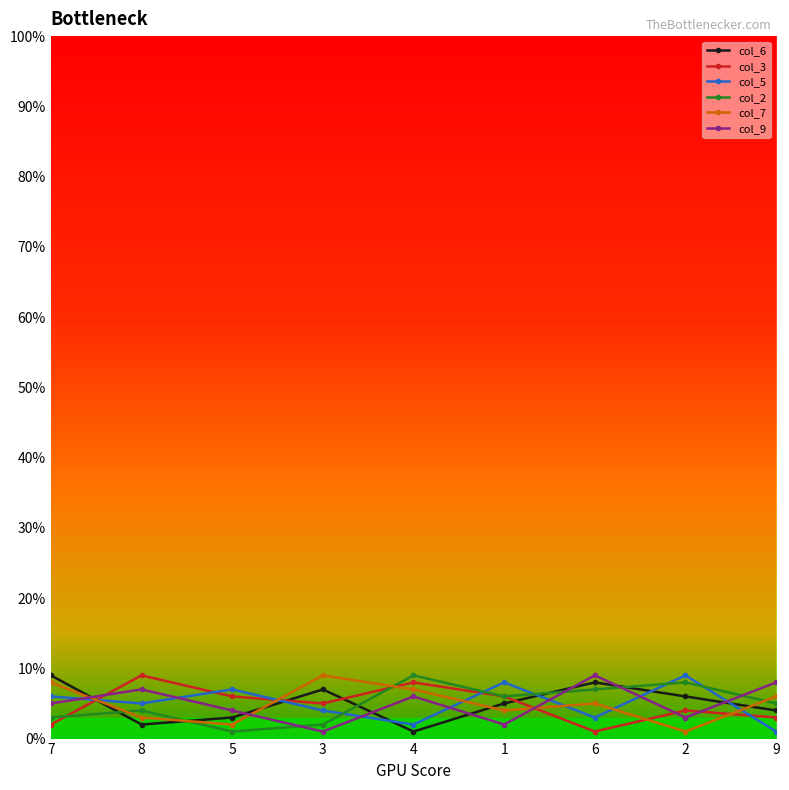

How many data points in col_5 are less than 5?

4